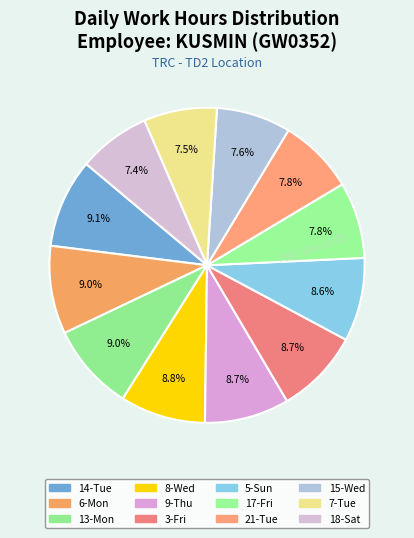

Count the number of slices in the pie.

12